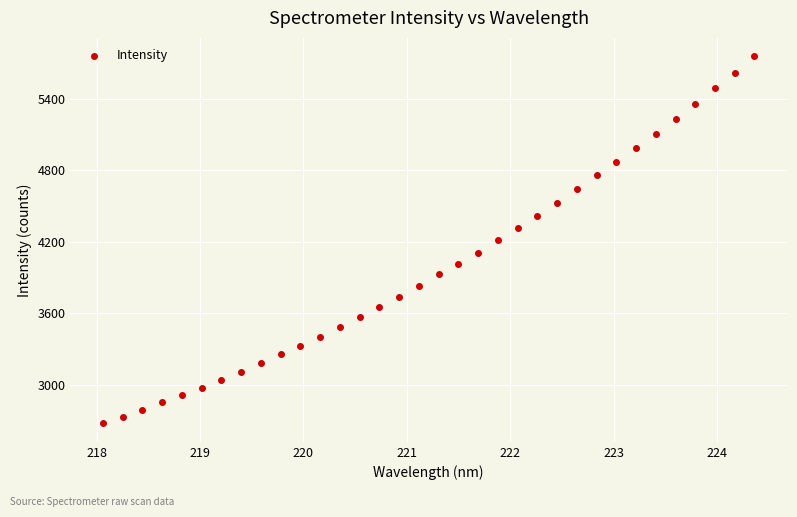

What is the range of Y values (max minus min)?

3080.2